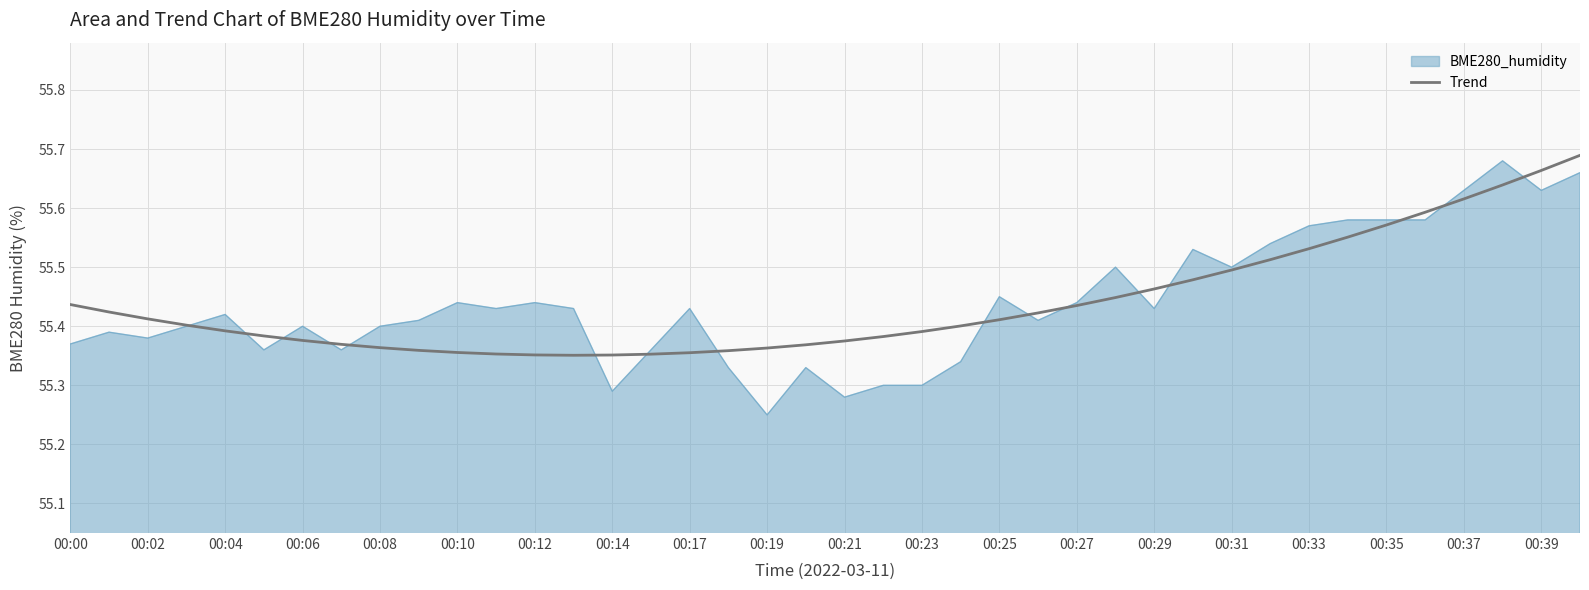

How many distinct data groups are displayed?

2